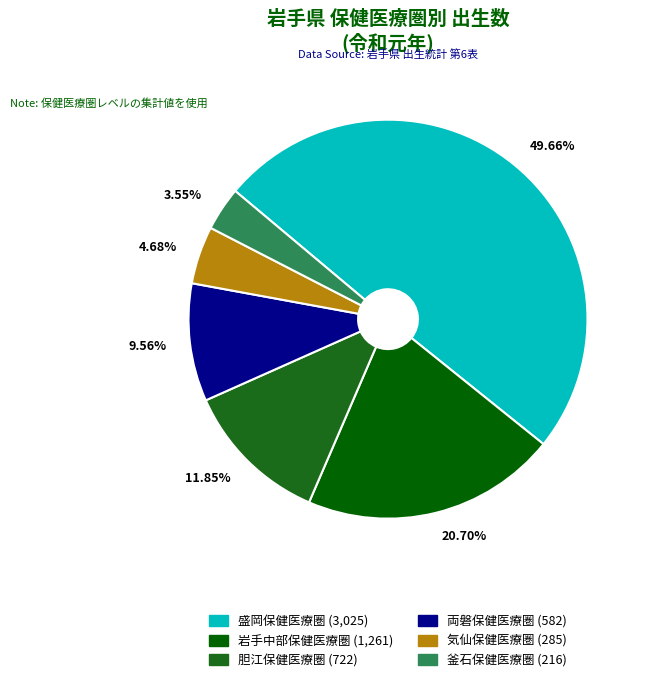

To the nearest percent, what portion does 胆江保健医療圏 represent?

12%